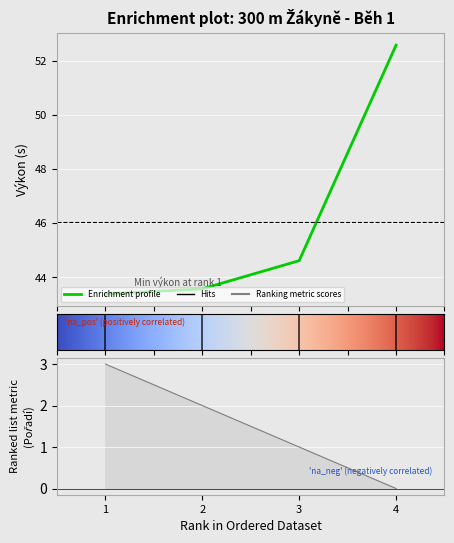

True or false: Pořadí has a value of -1.9 at 4.

False